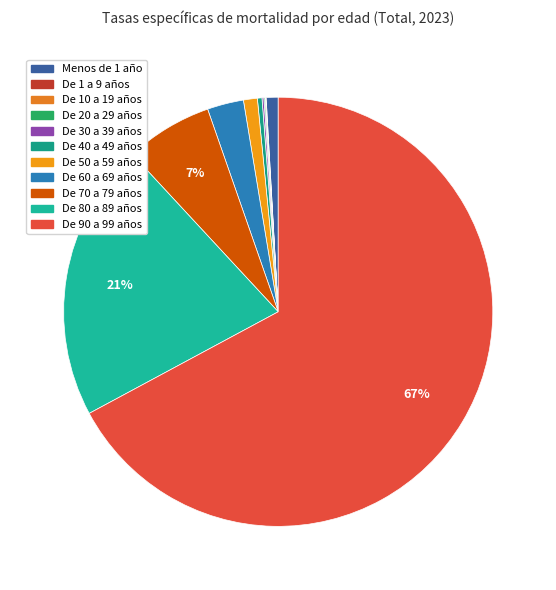

What is the total percentage of De 90 a 99 años and De 20 a 29 años?

67.2%